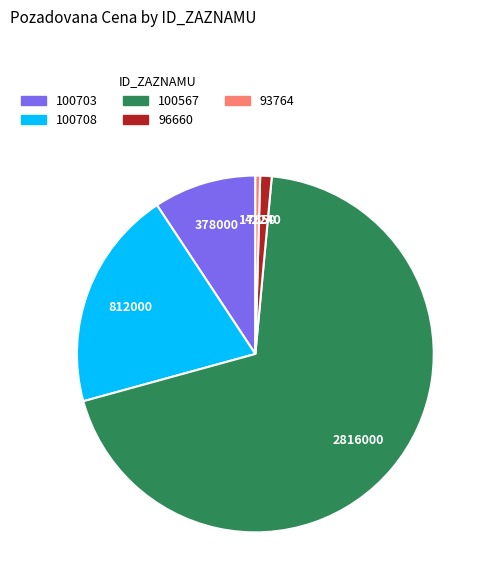

What is the ratio of the value at 100703 to the value at 93764?

21.4